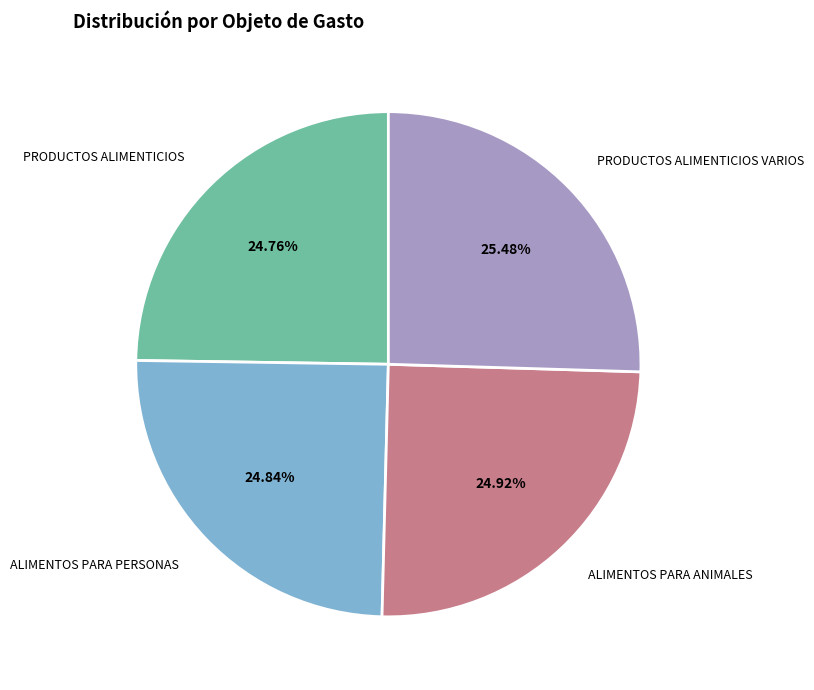

What percentage is the ALIMENTOS PARA PERSONAS slice, to the nearest percent?

25%